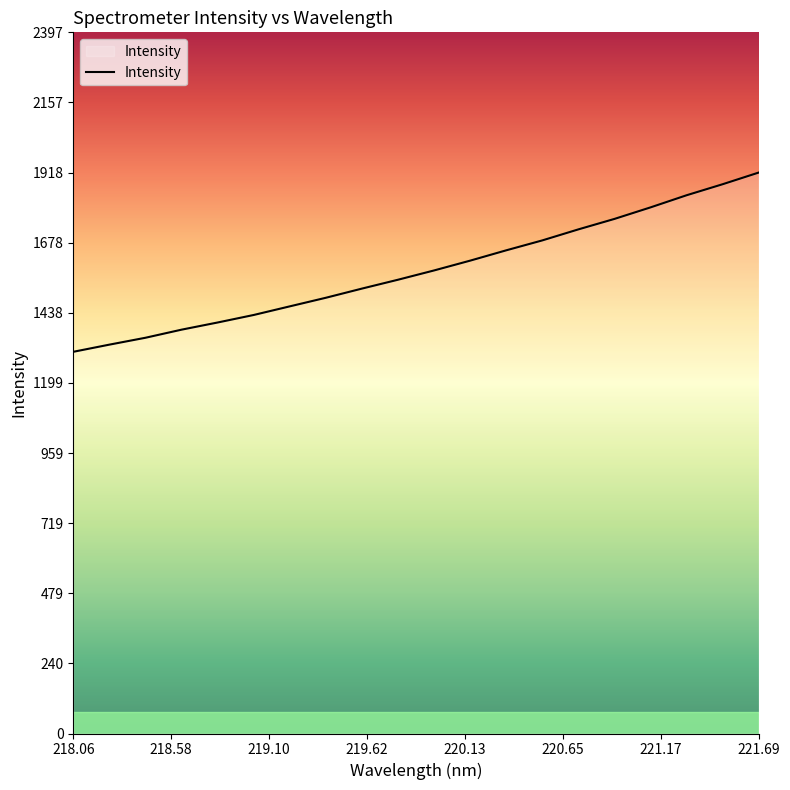

What is the greatest value displayed?

1917.7